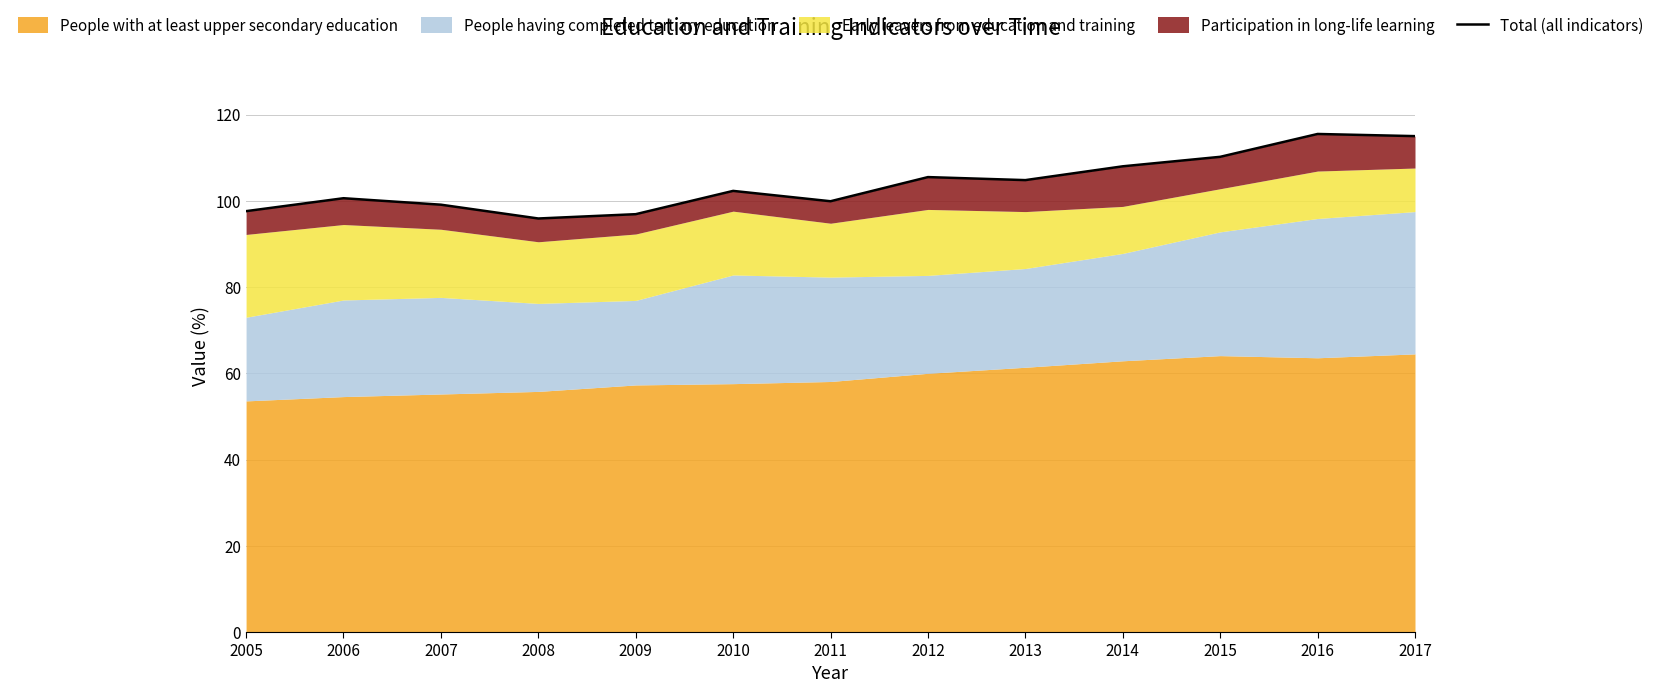

What is the minimum value shown in the chart?

95.9